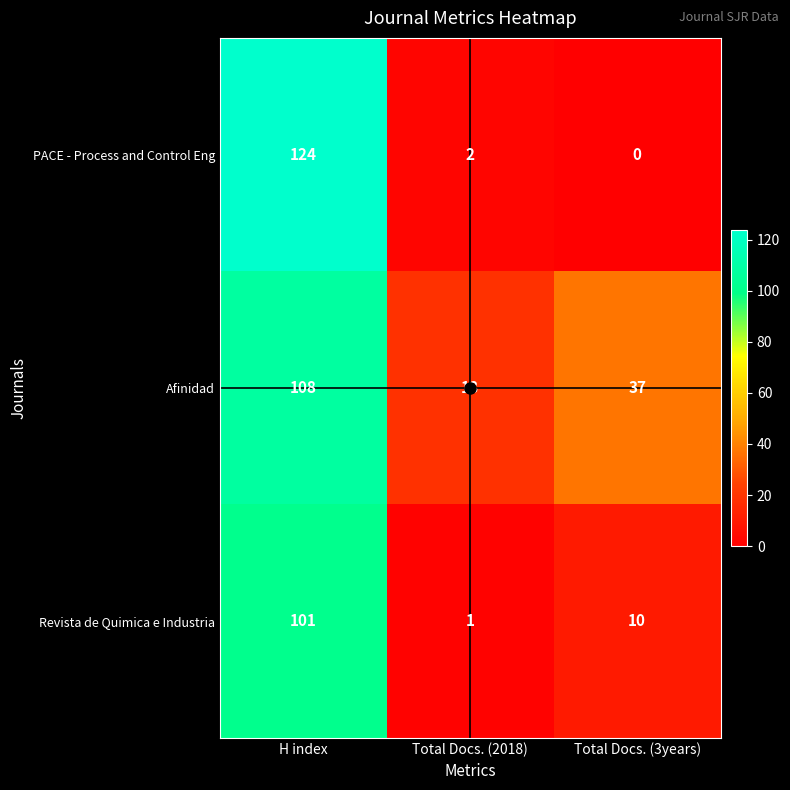

What is the total value across all series at Total Docs. (3years)?

47